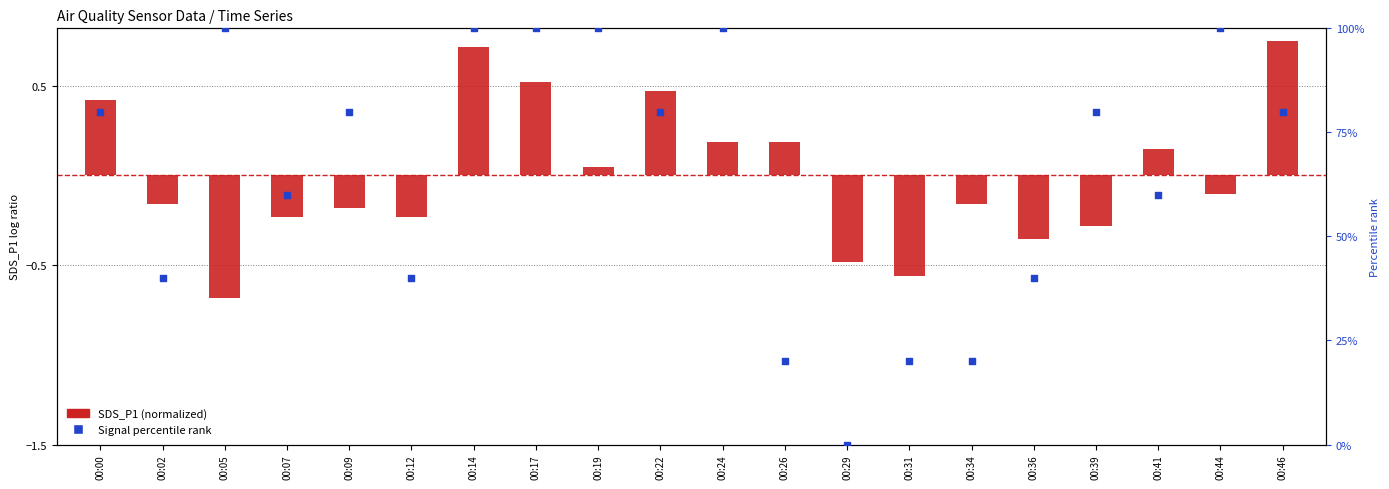

Is the value of SDS_P1 (normalized) at 00:05 greater than the value of Signal percentile rank at 00:24?

No